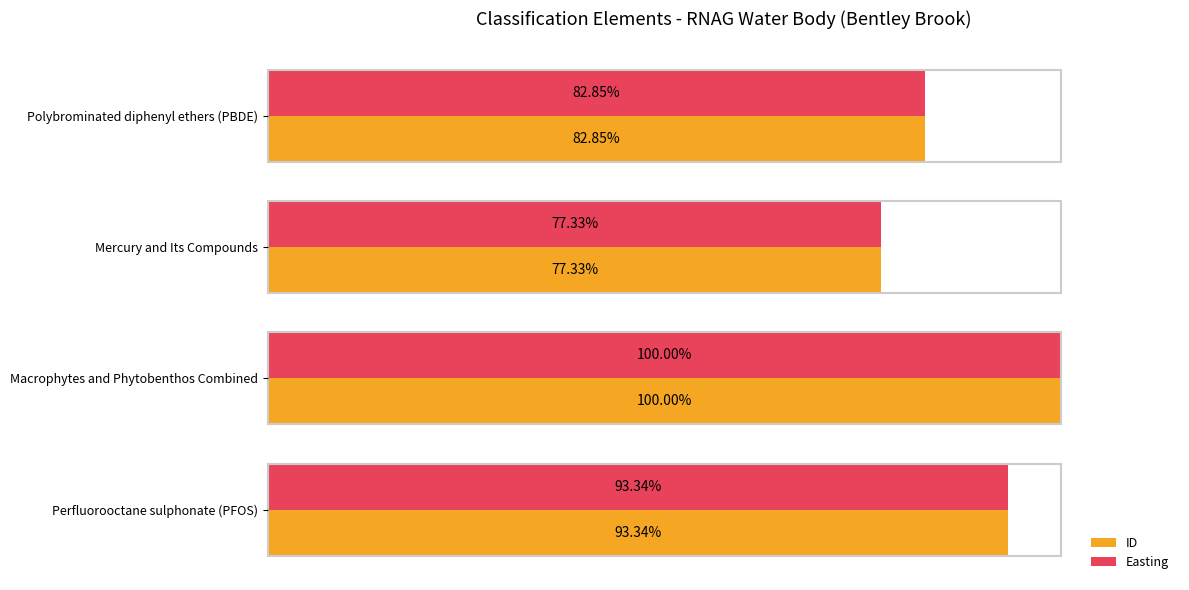

Is the value of Easting at Perfluorooctane sulphonate (PFOS) greater than the value of ID at Polybrominated diphenyl ethers (PBDE)?

Yes